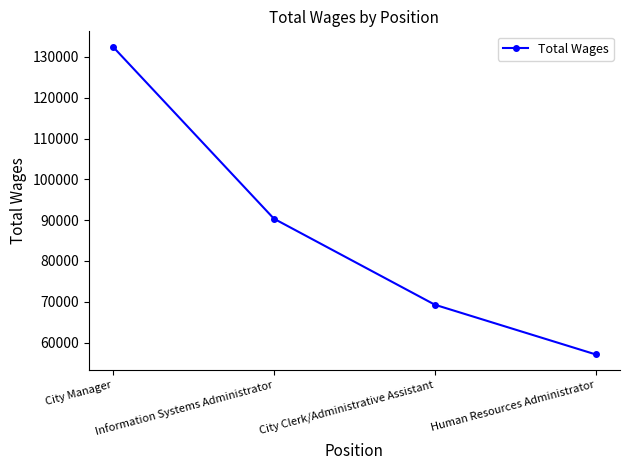

Count the values in the range 69270 to 132492.

3